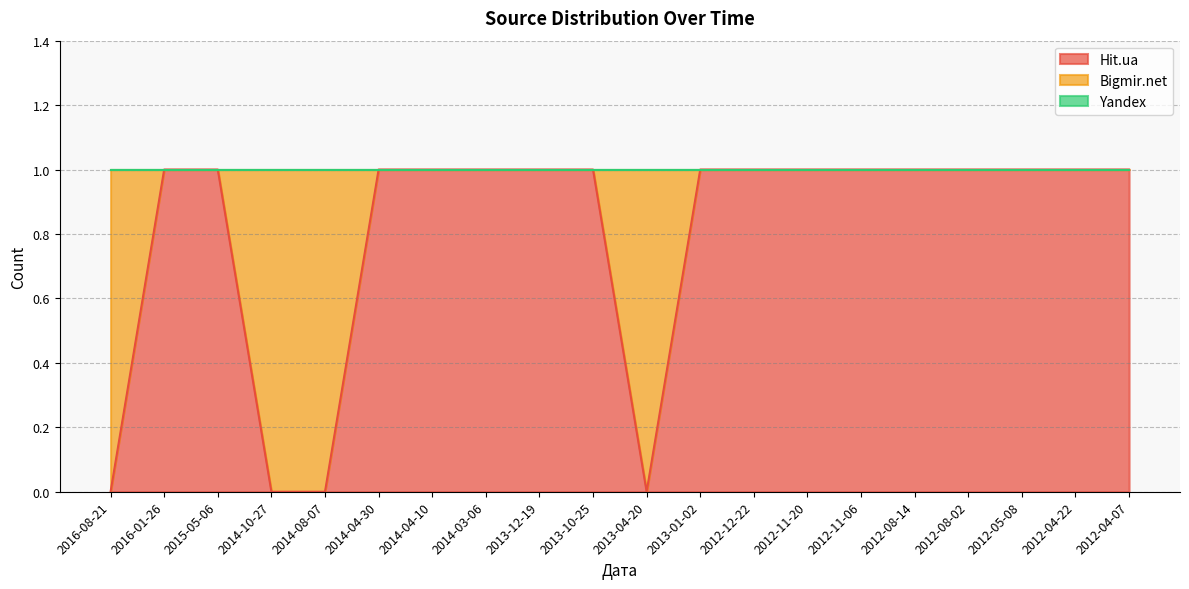

What are all the series names shown in the legend?

Hit.ua, Bigmir.net, Yandex